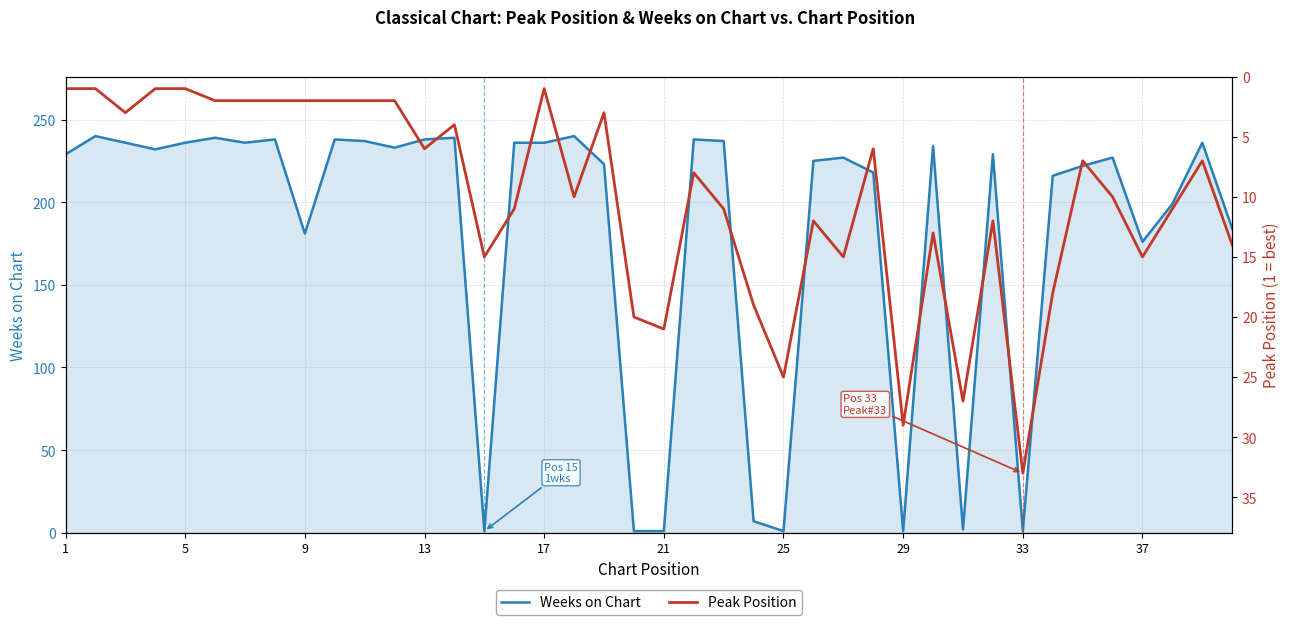

How many intersections are there between Peak Position and Weeks on Chart?

12